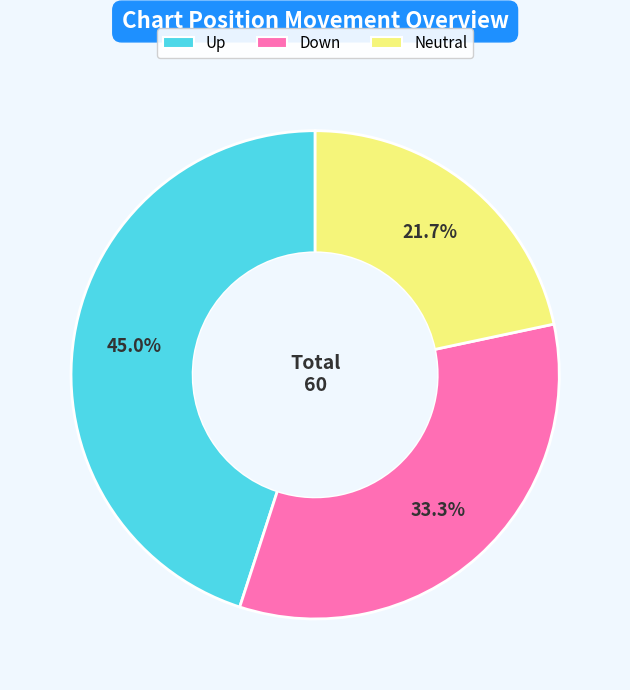

Is there a majority slice in this chart?

No